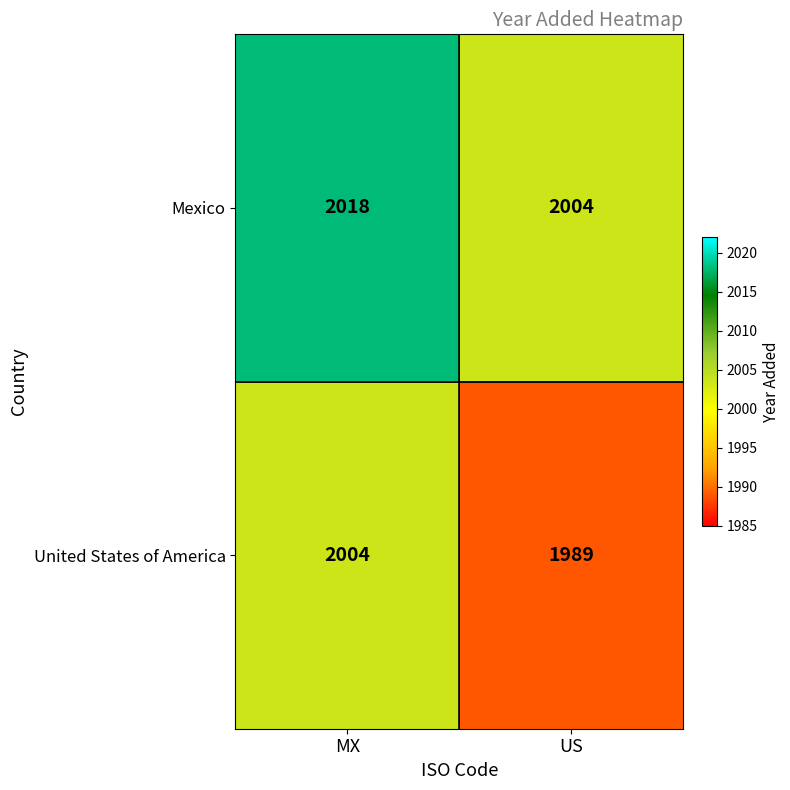

What is the total value across all series at US?

3993